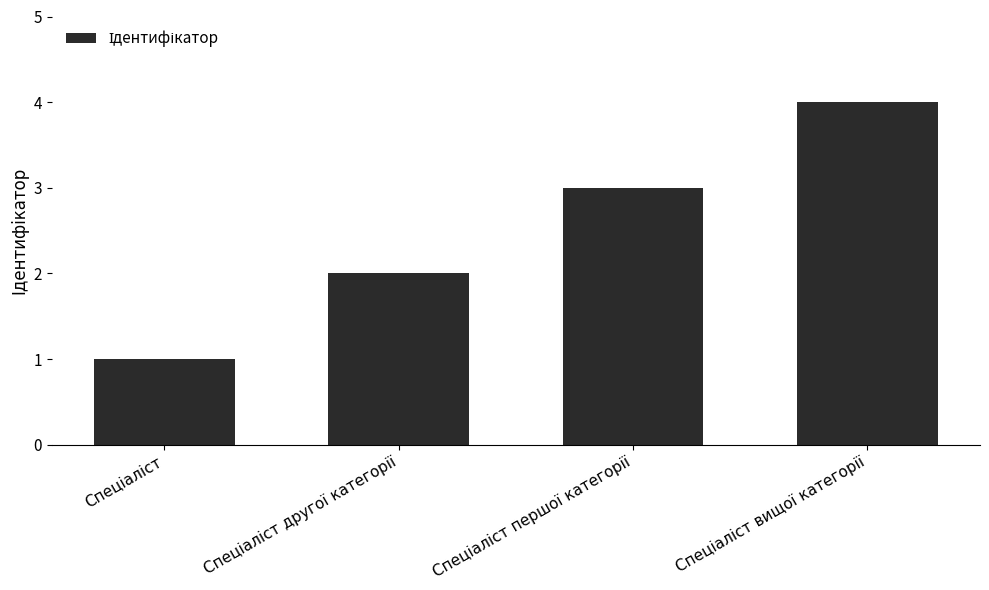

What is the maximum value shown in the chart?

4